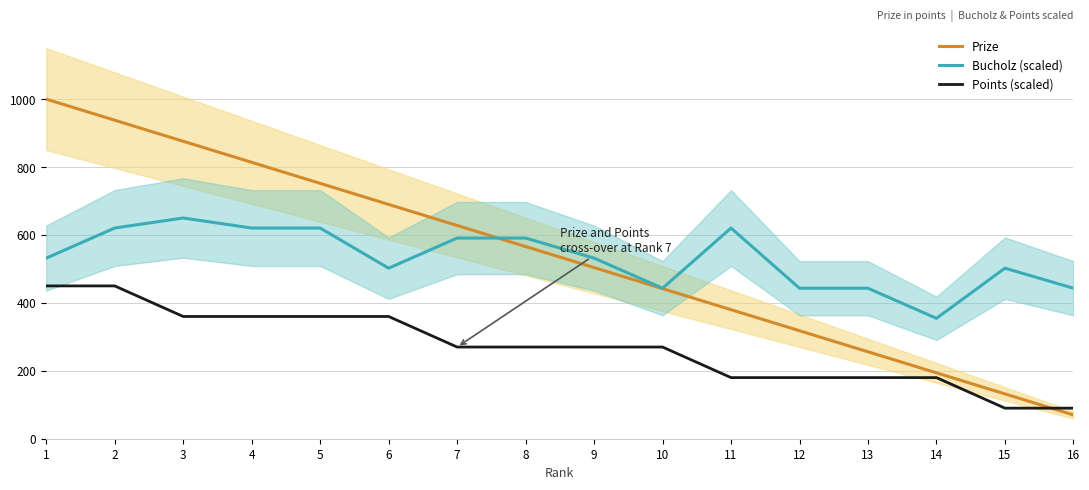

Does the chart have visible grid lines?

Yes